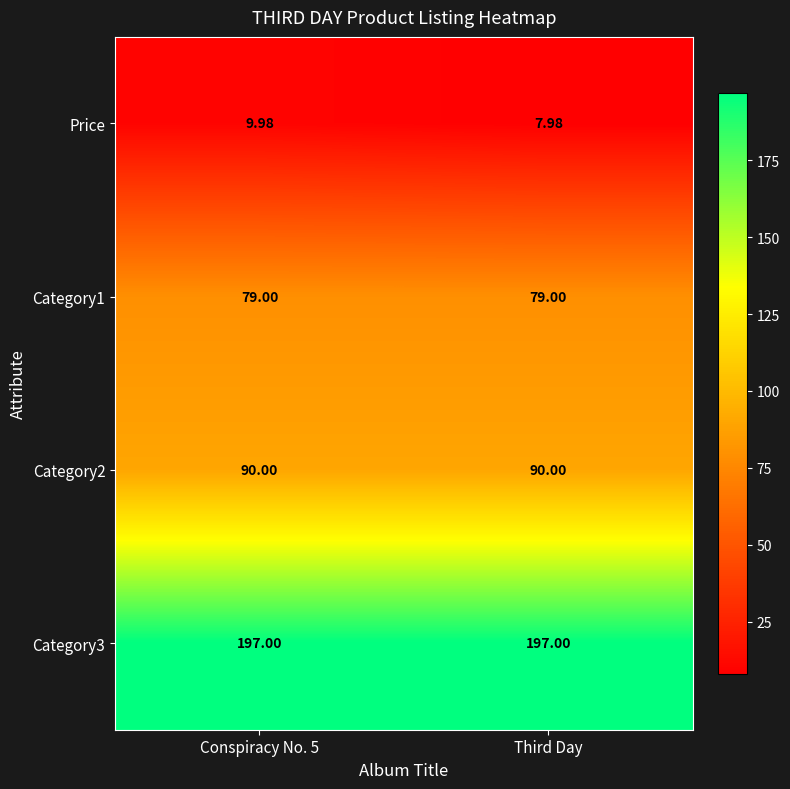

Is the value of Category1 at Conspiracy No. 5 greater than the value of Category2 at Third Day?

No